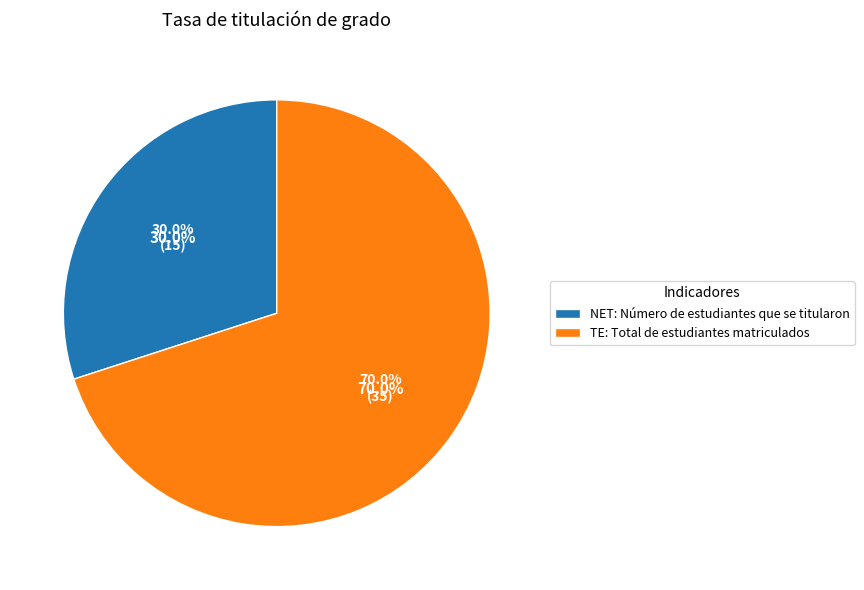

Does any single category account for the majority?

Yes